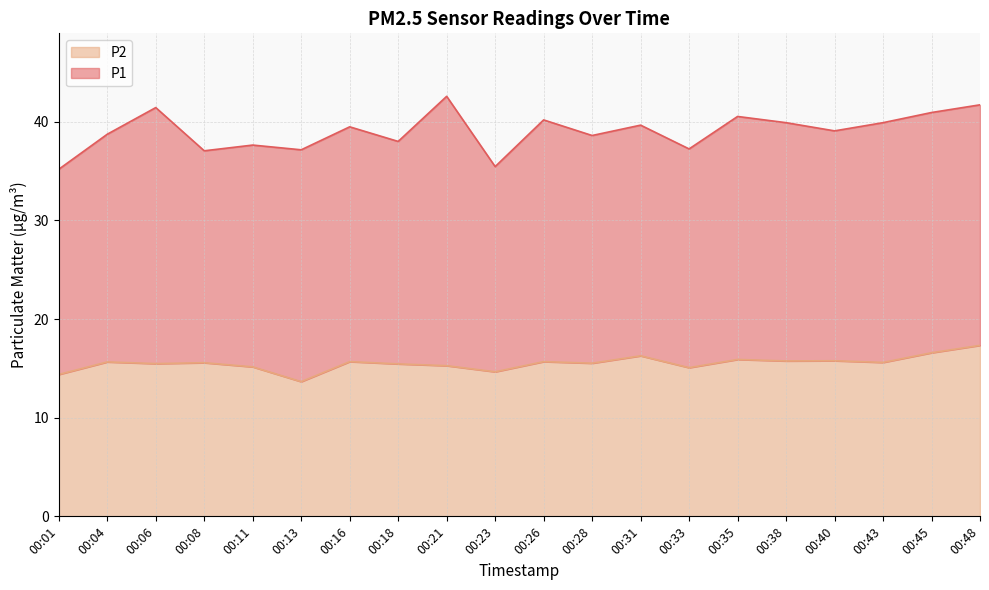

What is the minimum value shown in the chart?

13.7